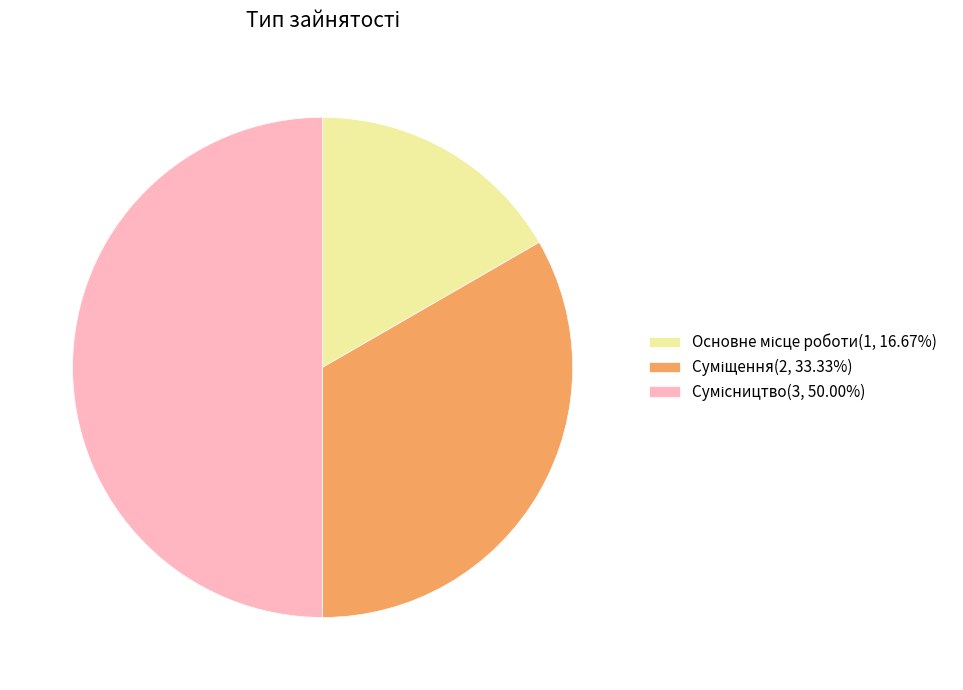

How many segments does this pie chart have?

3